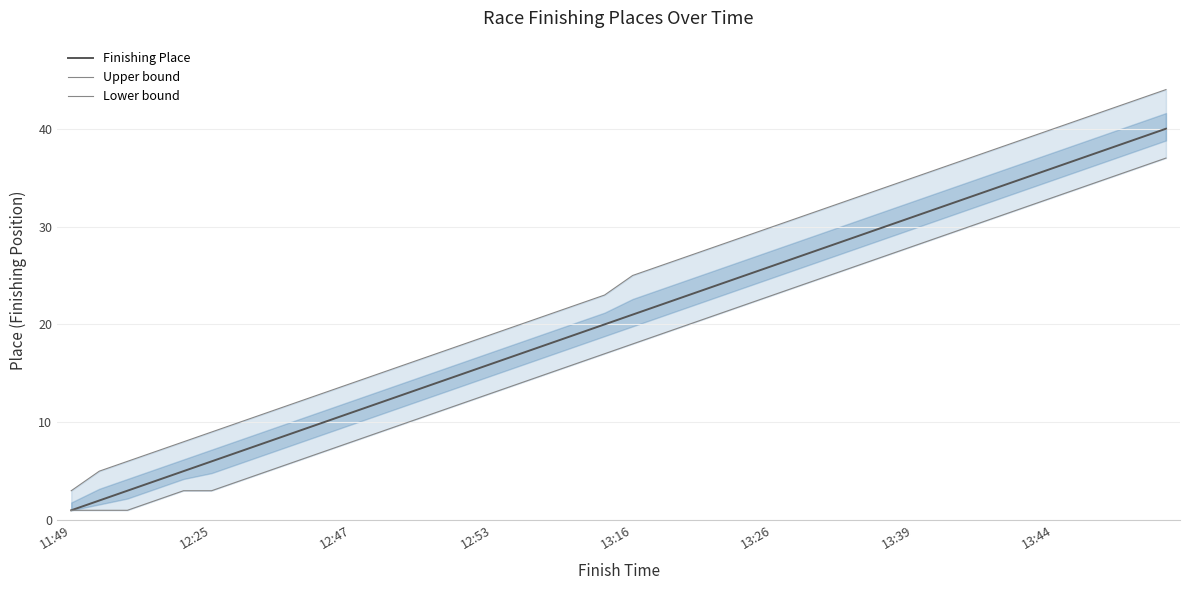

Is it true that Finishing Place equals 19 at 12:47?

False